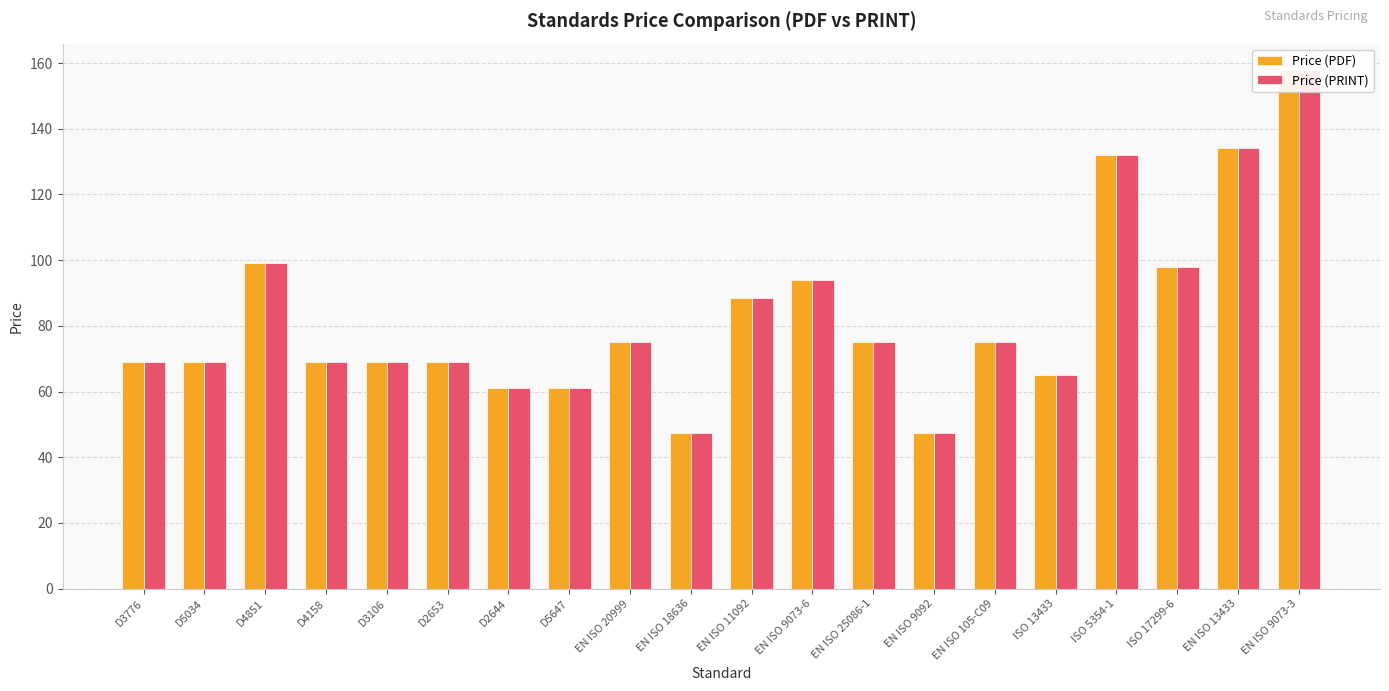

The value of Price (PDF) at EN ISO 20999 is 75.0. True or false?

True